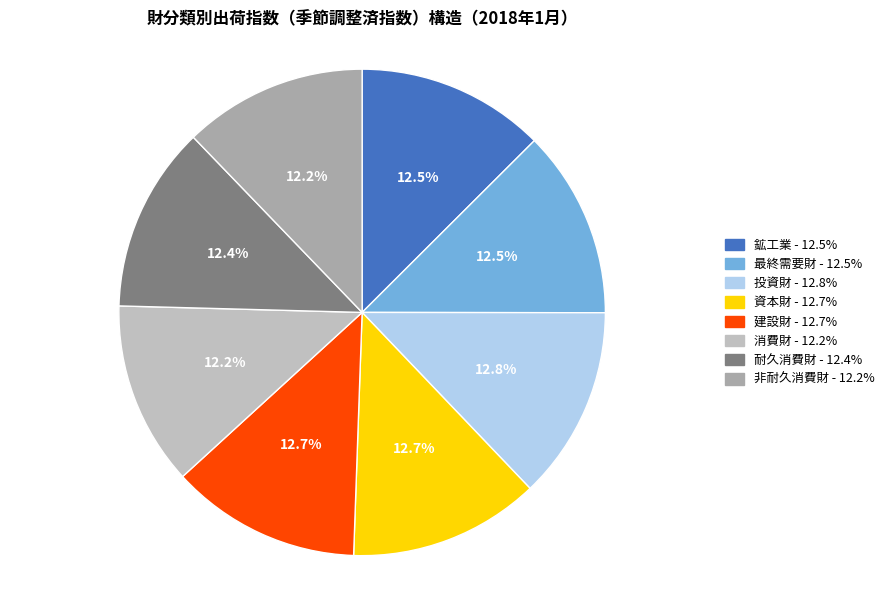

Is it true that 投資財 is 3% of the pie?

False